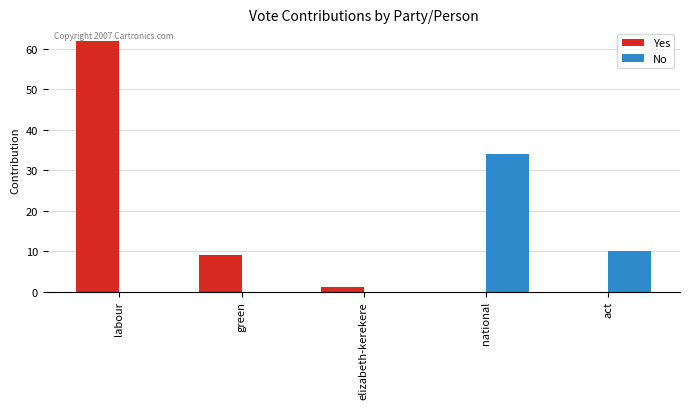

Which series has the widest spread of values?

Yes